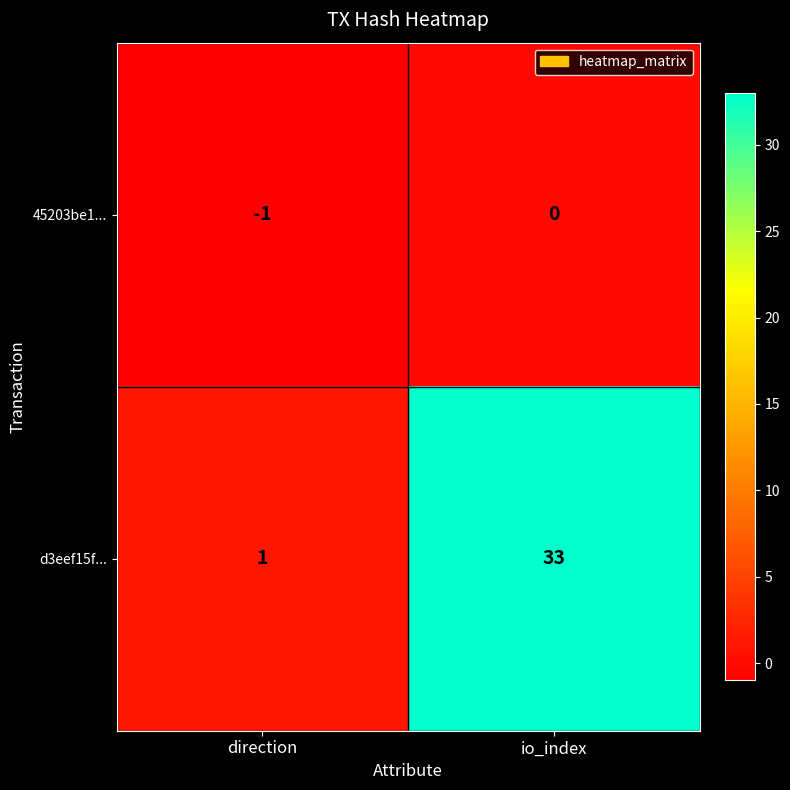

What is the sum of the d3eef15f... values at direction and io_index?

34